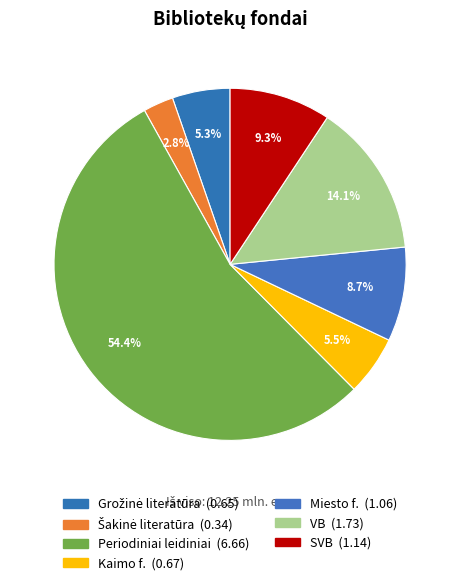

How many slices are in this pie chart?

7